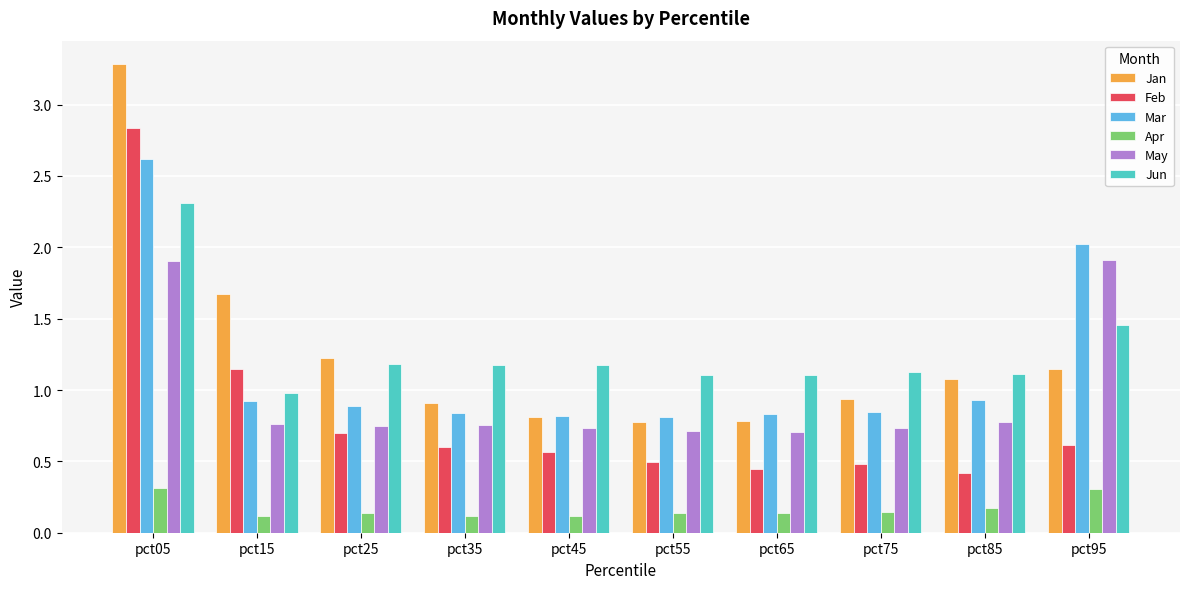

Which series has the widest spread of values?

Jan